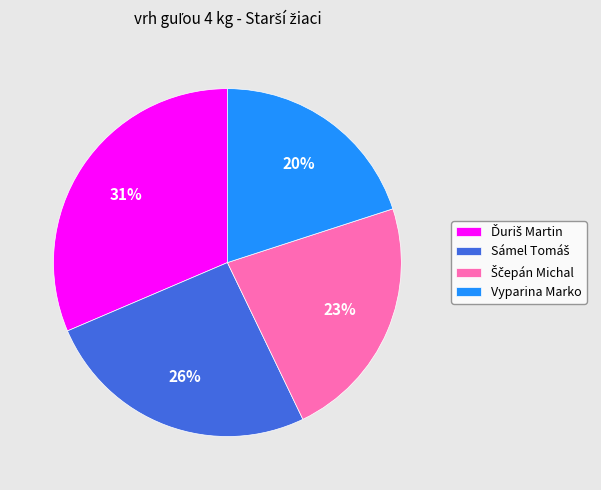

The Vyparina Marko slice represents 7% of the pie. True or false?

False